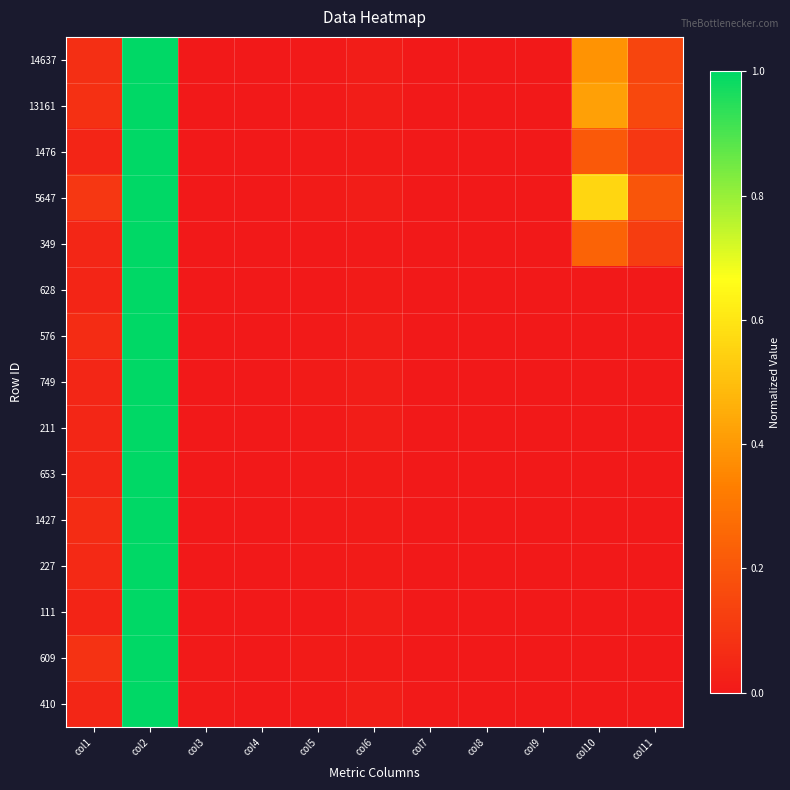

What is the total value across all series at col10?

1.8